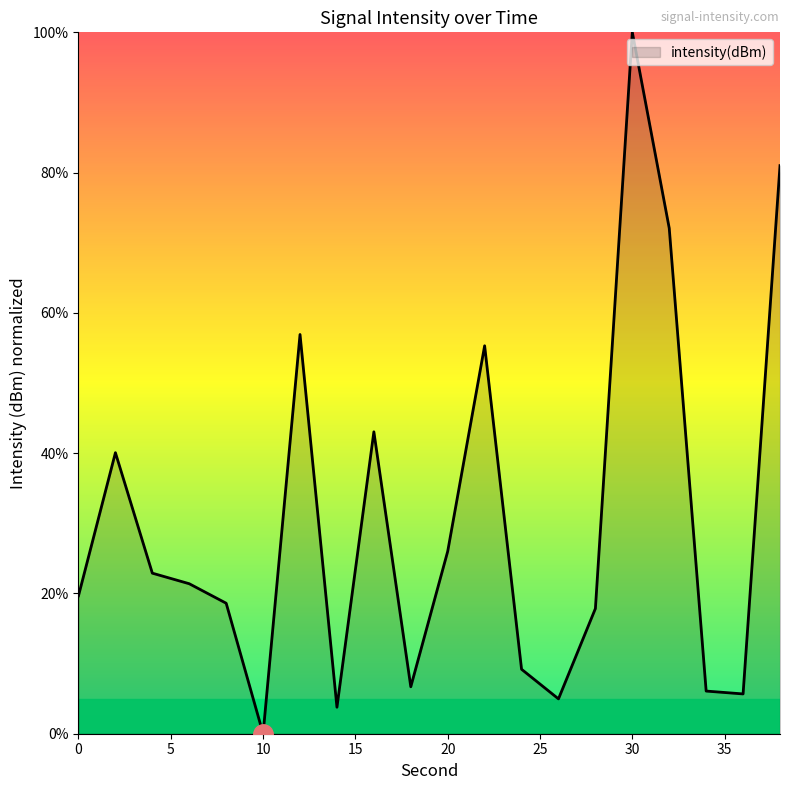

How many lines are shown in the chart?

1